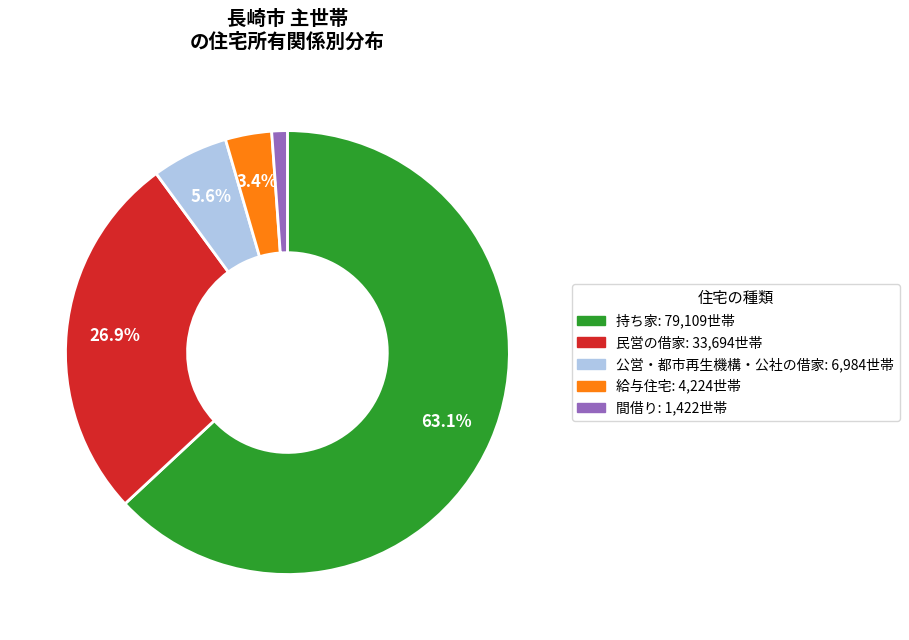

Is it true that 給与住宅 is 3% of the pie?

True